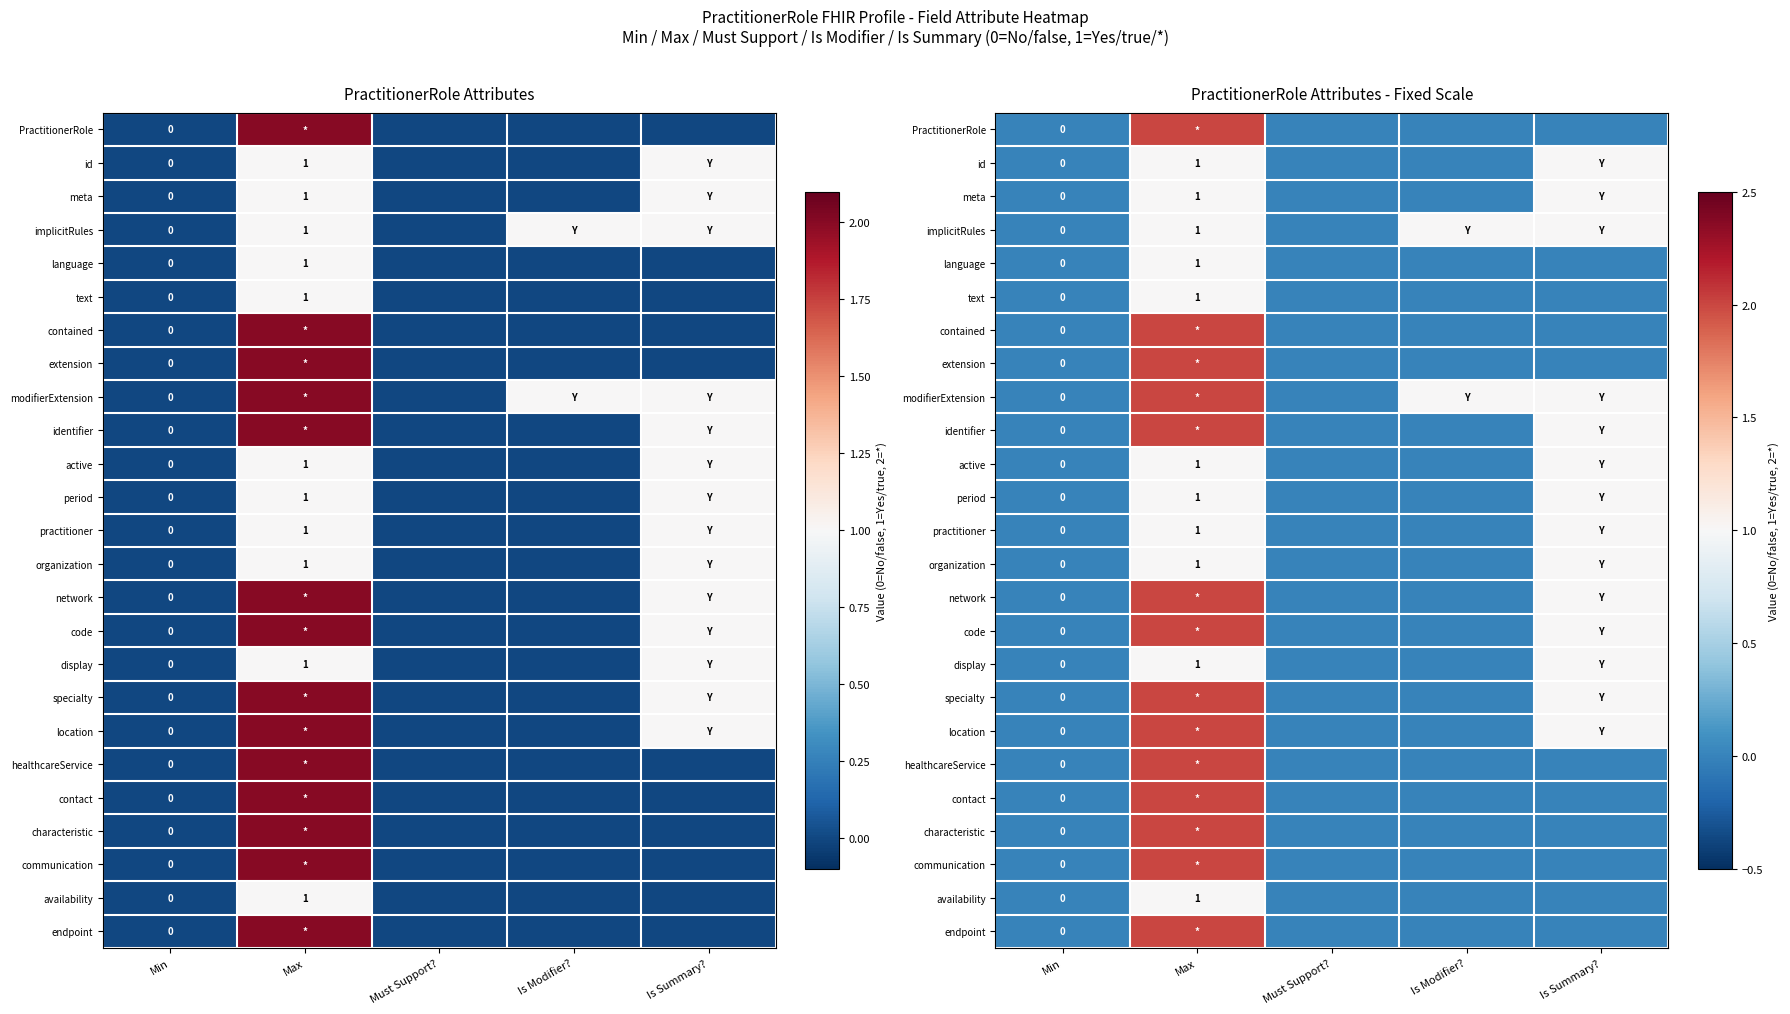

How many values in specialty are above zero?

2